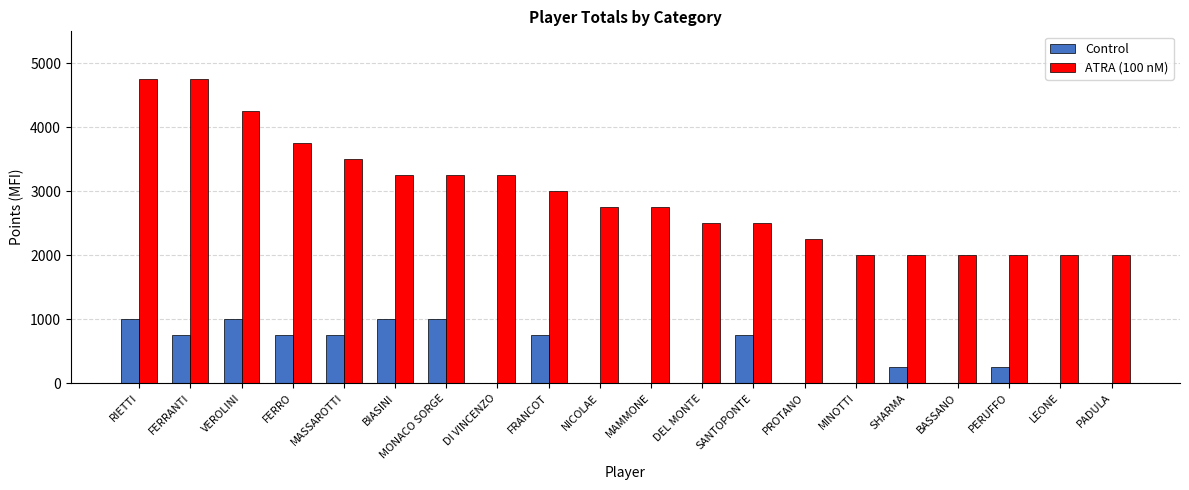

What is the total value across all series at BIASINI?

4250